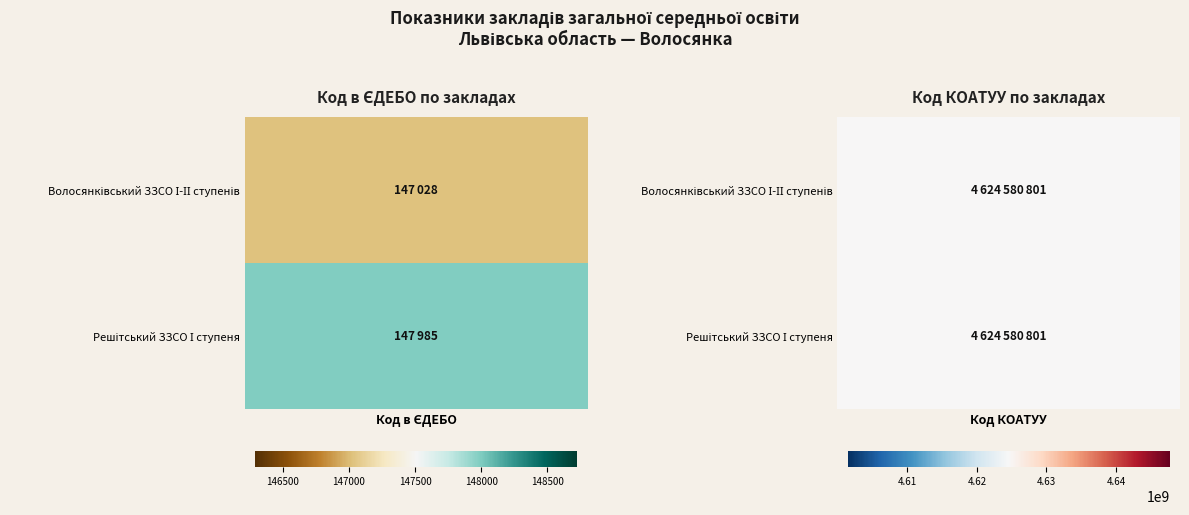

At how many categories does at least one series exceed 3274240730?

1